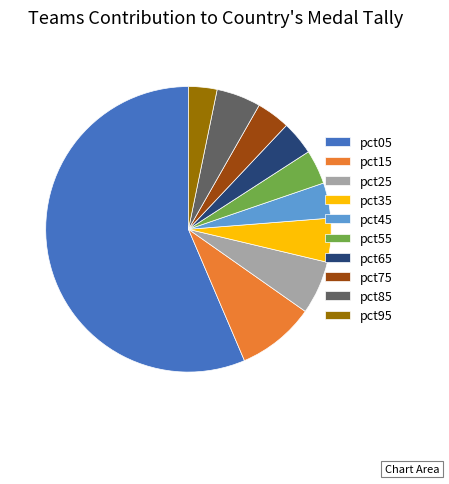

What is the ratio of the value at pct55 to the value at pct15?

0.4